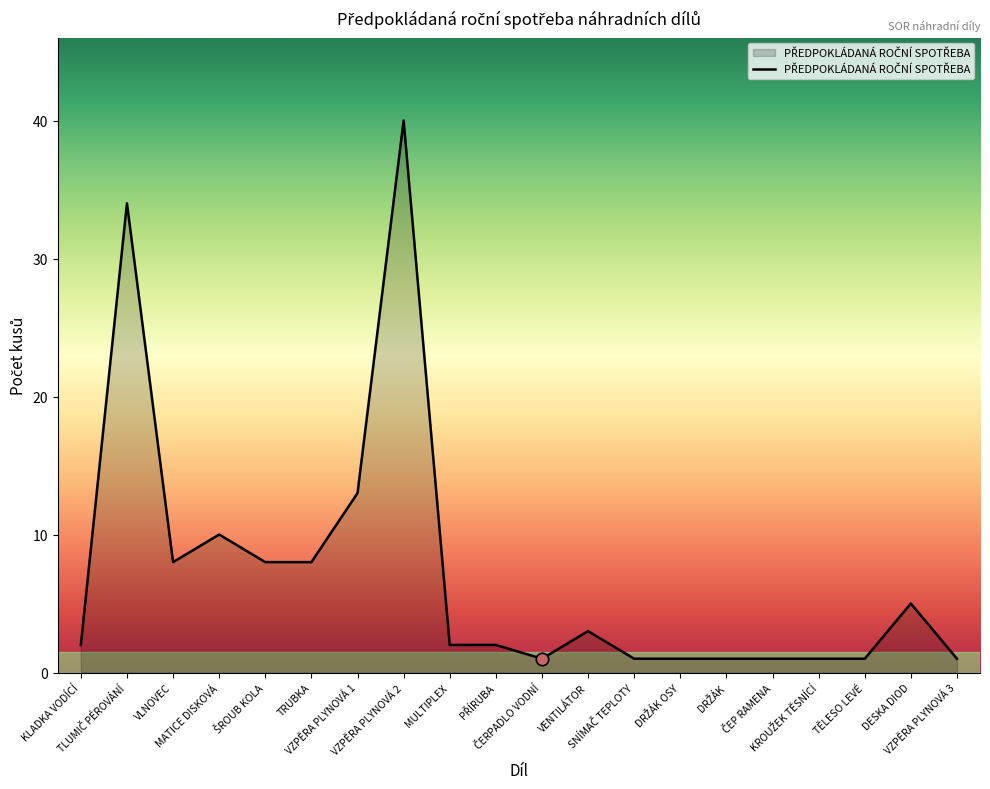

Approximately how many times larger is the value at DESKA DIOD compared to MULTIPLEX?

2.5